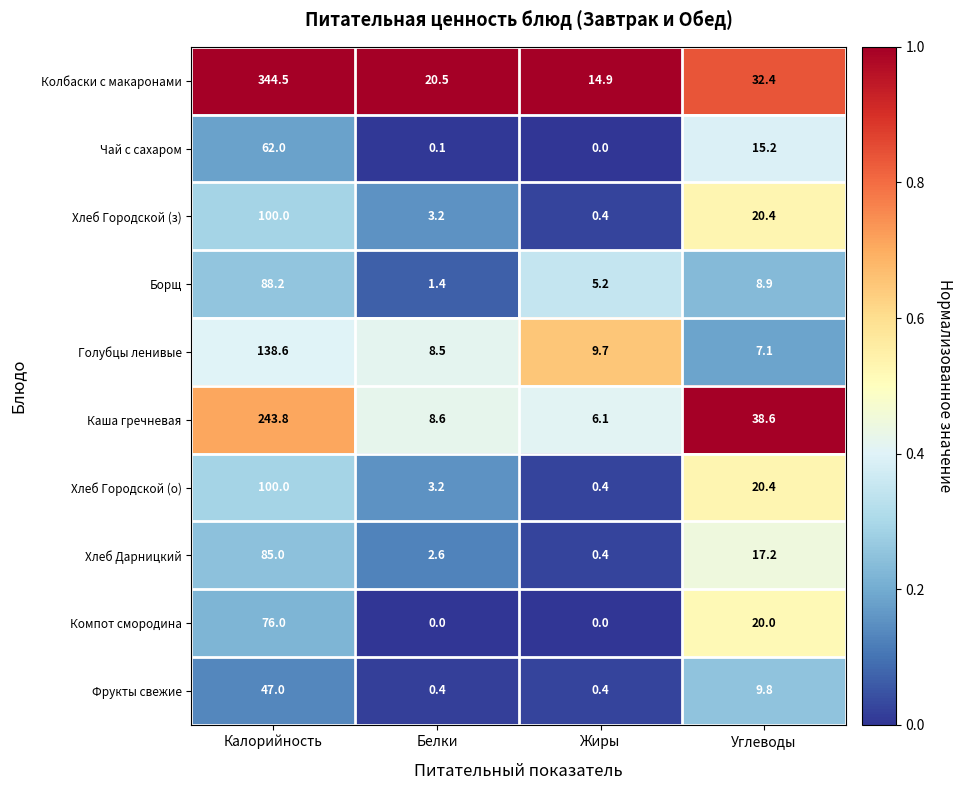

List the labels in order of Каша гречневая value, largest first.

Калорийность, Углеводы, Белки, Жиры